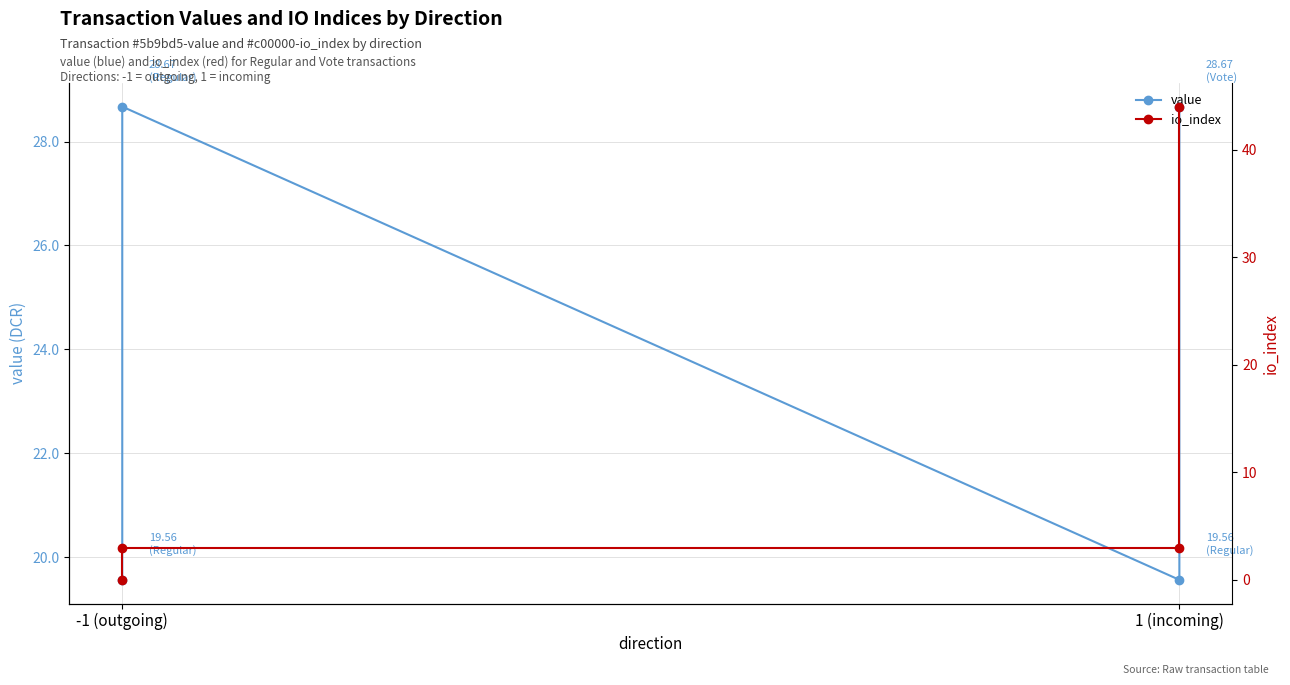

How many values in the io_index series exceed 3?

1